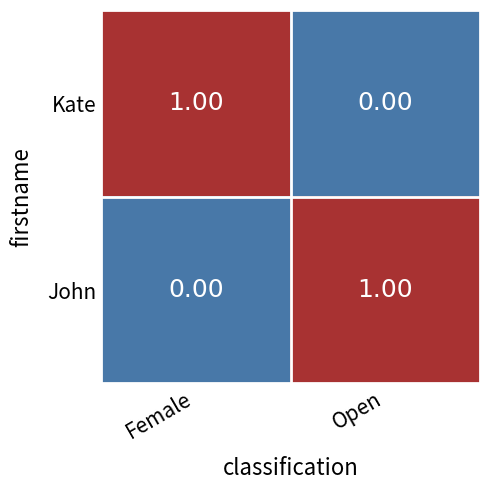

At which label is Kate closest to 0?

Open